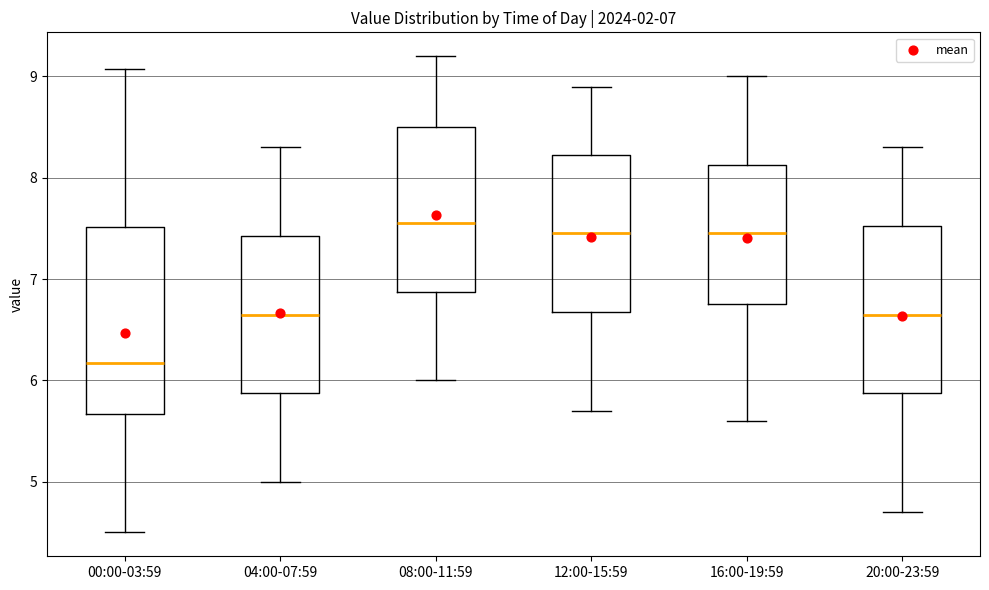

Which box is the tallest, from its lower edge to its upper edge?

00:00-03:59